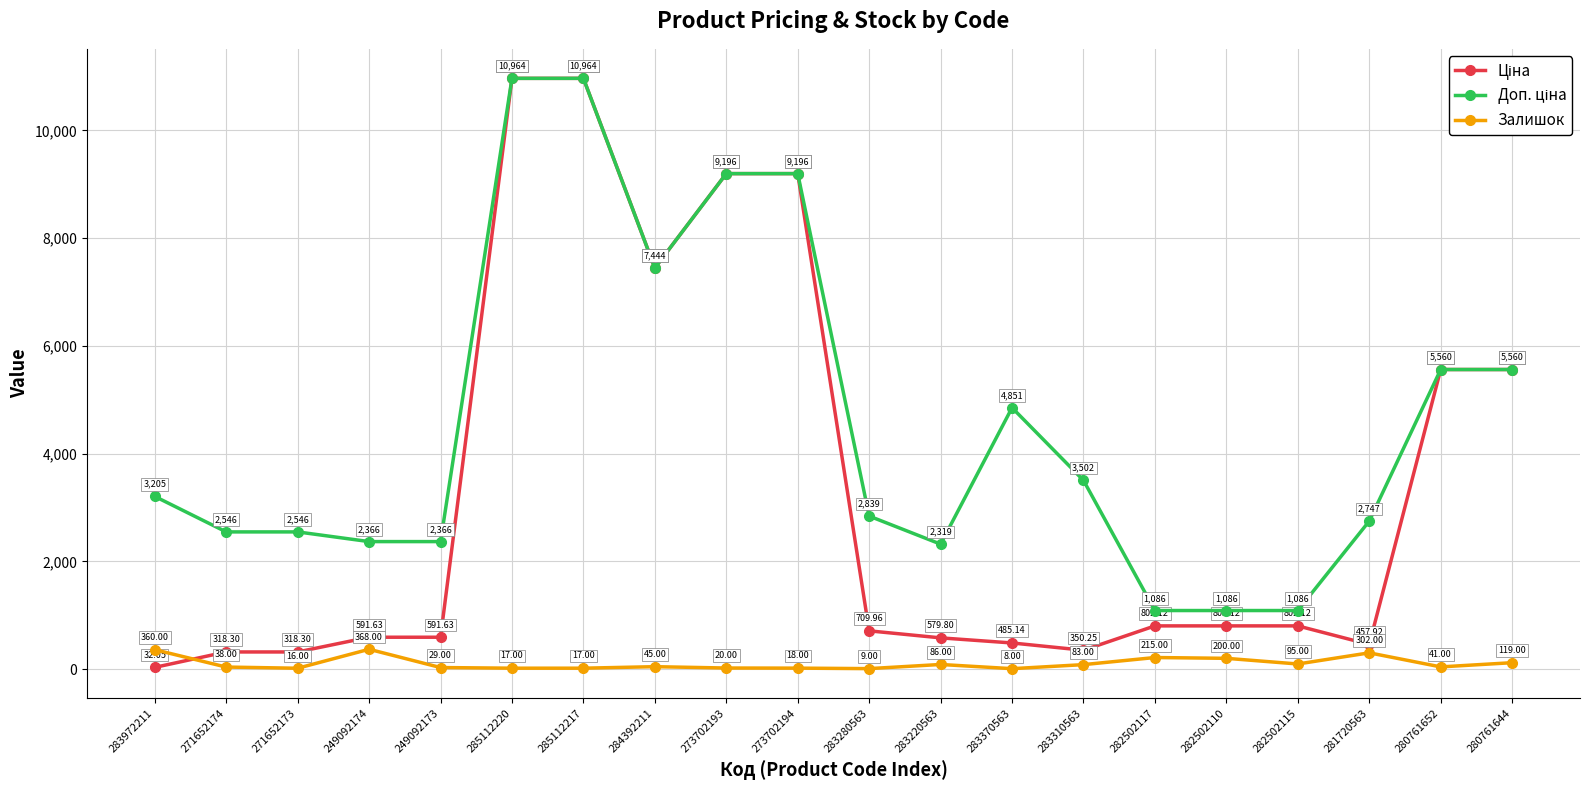

What is the total value across all series at 285112220?

21945.8